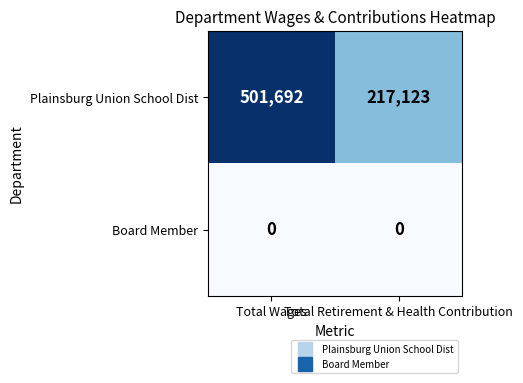

What is the spread (max minus min) of values at Total Wages?

501692